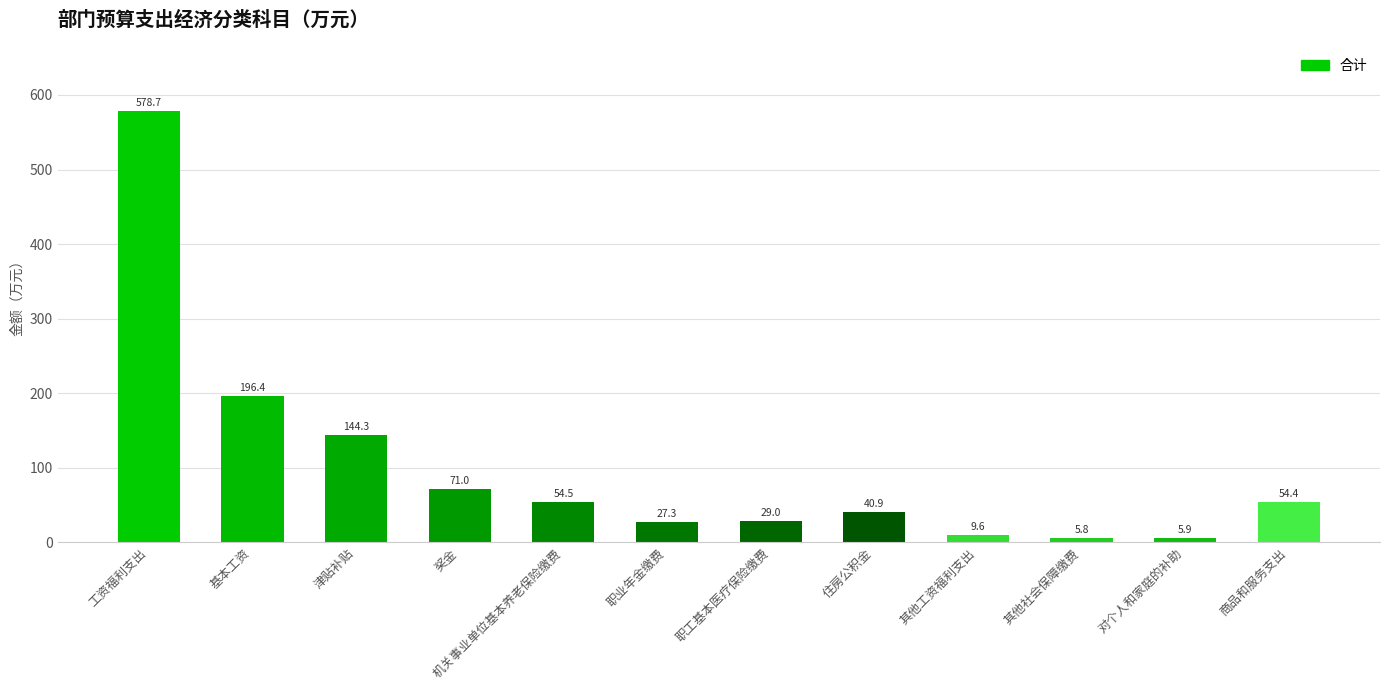

The value at 工资福利支出 is 239.1. True or false?

False